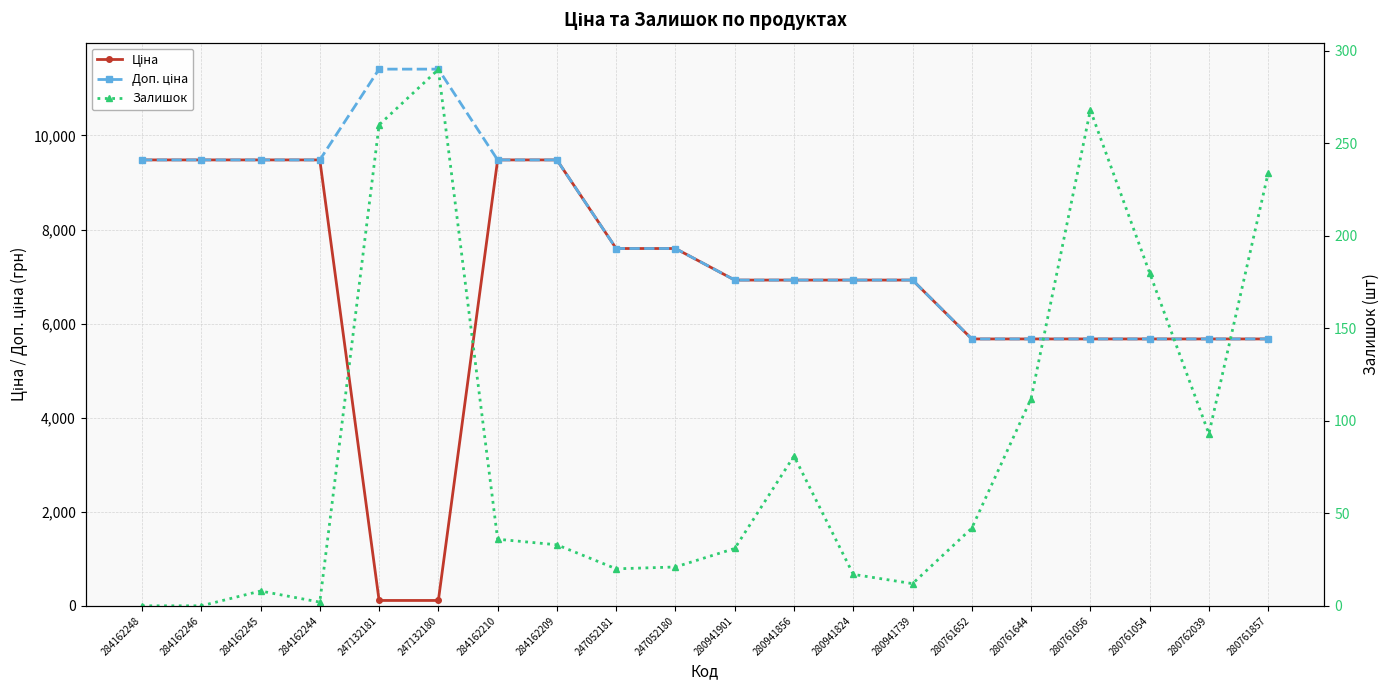

Reading right to left, transcribe all the data shown in this chart.

Ціна: 5673.8	5673.8	5673.8	5673.8	5673.8	5673.8	6925.7	6925.7	6925.7	6925.7	7596.5	7596.5	9480.1	9480.1	114.1	114.1	9480.1	9480.1	9480.1	9480.1
Доп. ціна: 5673.8	5673.8	5673.8	5673.8	5673.8	5673.8	6925.7	6925.7	6925.7	6925.7	7596.5	7596.5	9480.1	9480.1	11410.0	11410.0	9480.1	9480.1	9480.1	9480.1
Залишок: 234.0	93.0	180.0	268.0	112.0	42.0	12.0	17.0	81.0	31.0	21.0	20.0	33.0	36.0	290.0	260.0	2.0	8.0	0.0	0.0